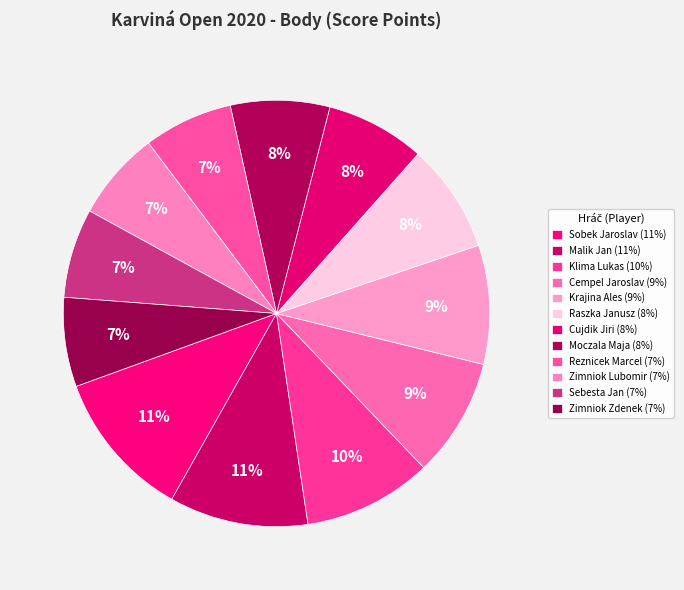

Is it true that Zimniok Zdenek is 1% of the pie?

False